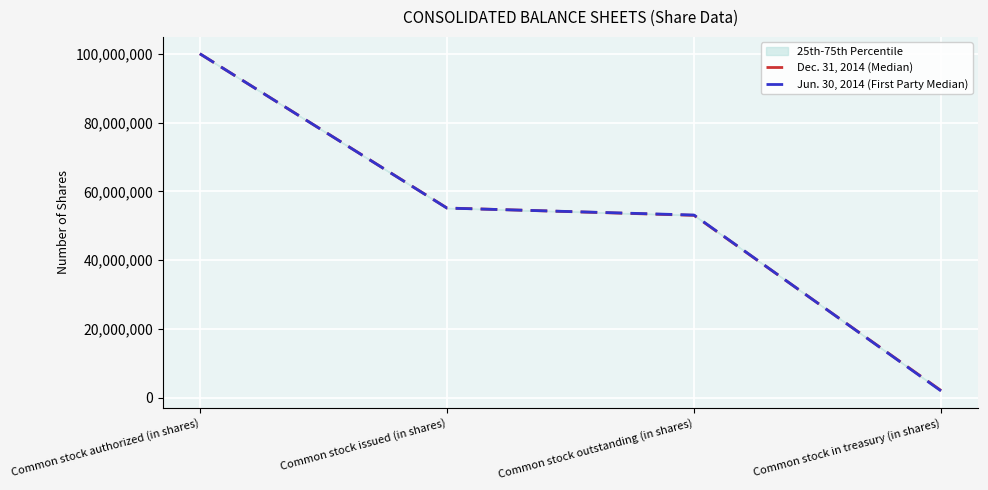

Reading left to right, extract all data points from this chart.

Dec. 31, 2014 (Median): Common stock authorized (in shares)=100000000	Common stock issued (in shares)=55190220	Common stock outstanding (in shares)=53050765	Common stock in treasury (in shares)=2139455
Jun. 30, 2014 (First Party Median): Common stock authorized (in shares)=100000000	Common stock issued (in shares)=55161875	Common stock outstanding (in shares)=53137144	Common stock in treasury (in shares)=2024731